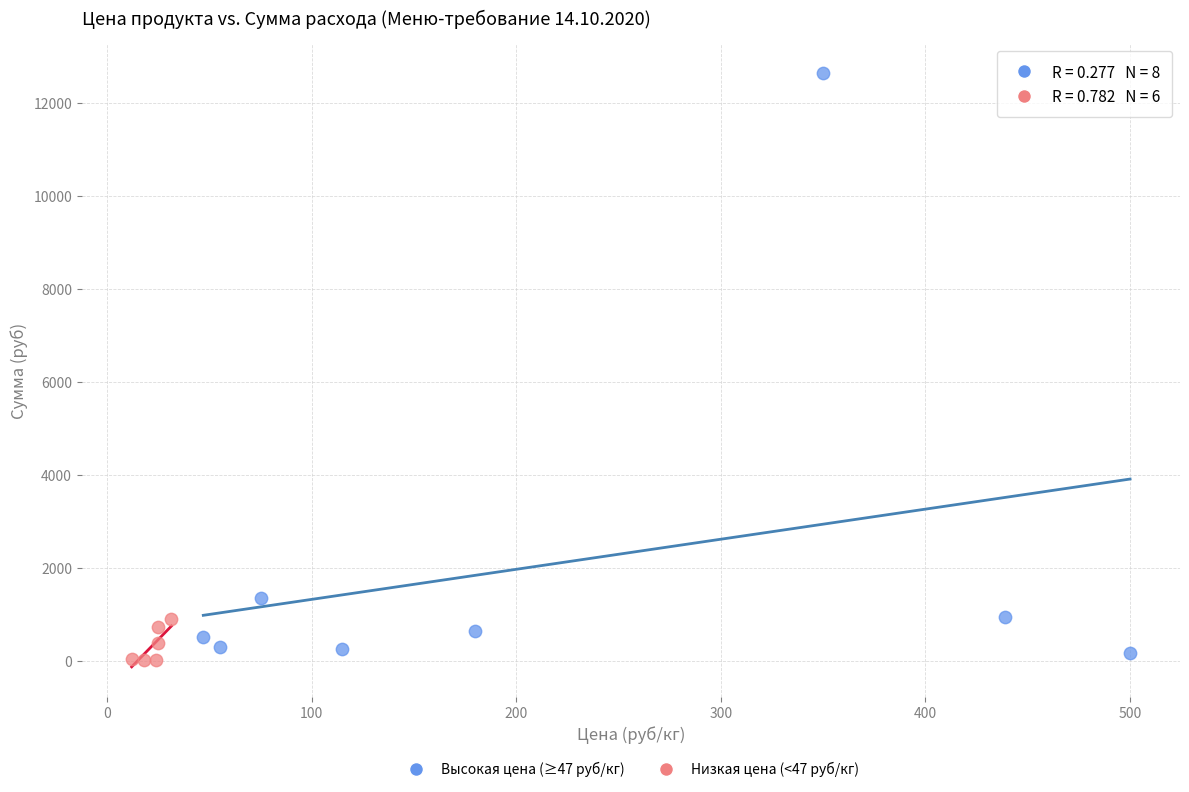

Which series contains the highest Y value?

Высокая цена (≥47 руб/кг)